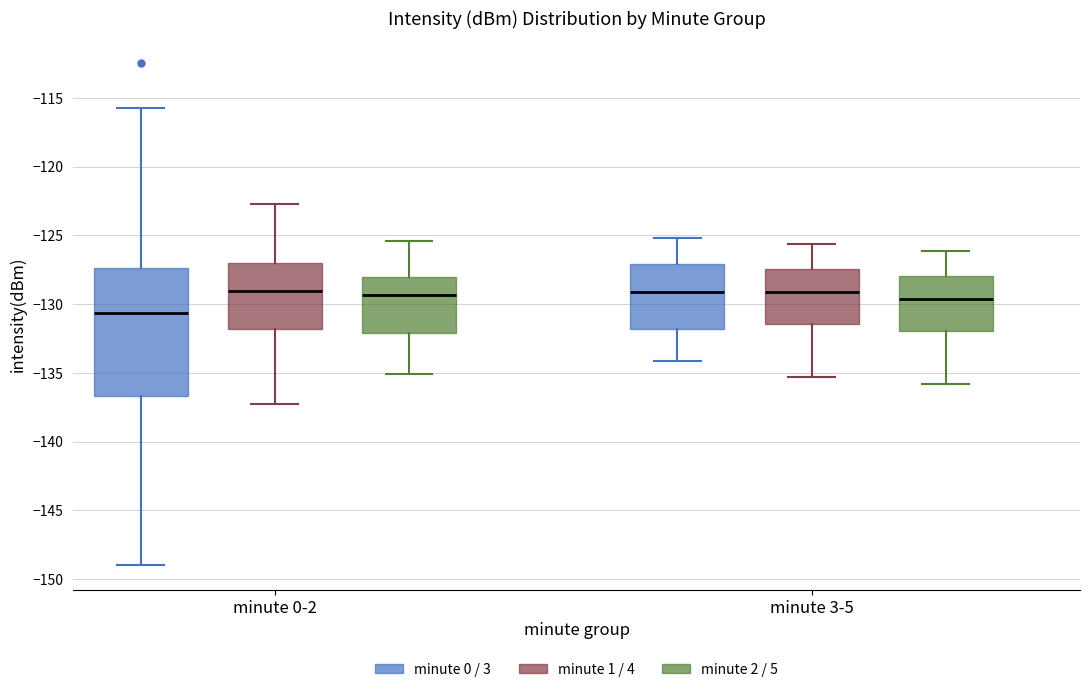

Which box is the tallest, from its lower edge to its upper edge?

minute 0-2 (minute 0 / 3)